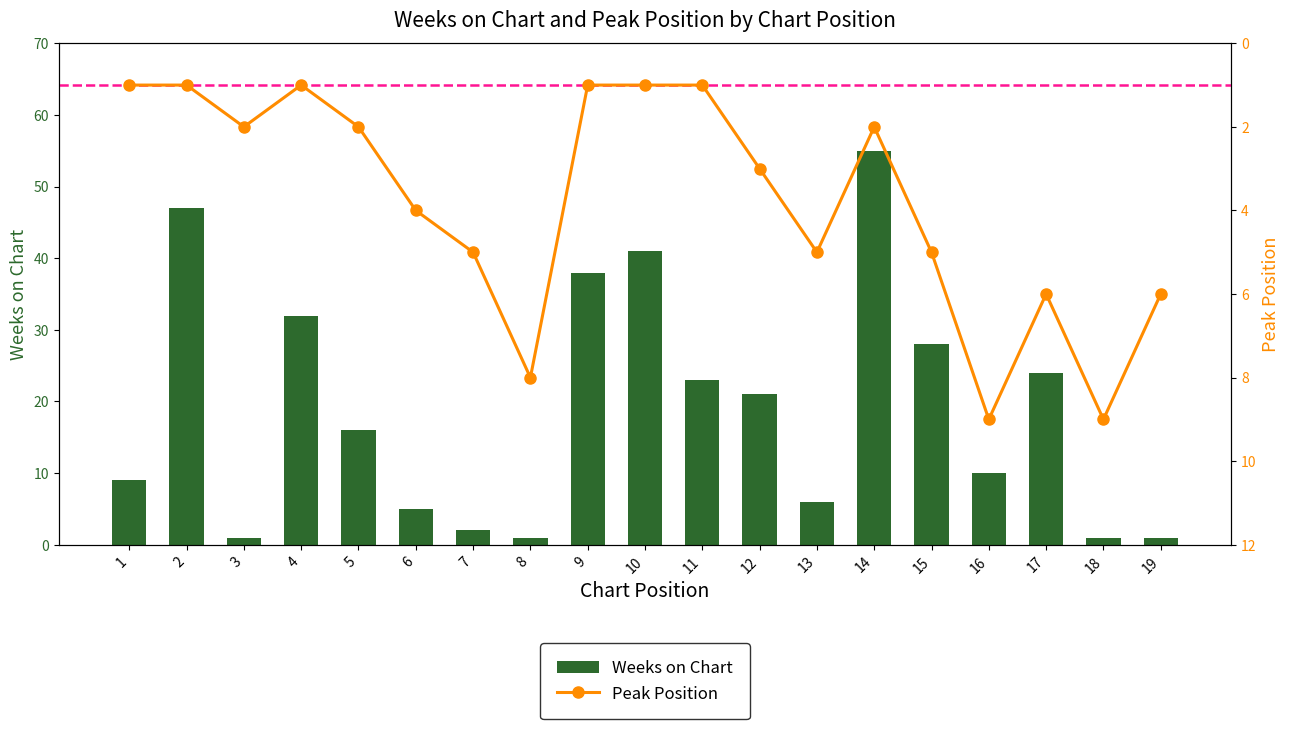

Reading left to right, what are all the values shown in this chart?

Weeks on Chart: 9	47	1	32	16	5	2	1	38	41	23	21	6	55	28	10	24	1	1
Peak Position: 1	1	2	1	2	4	5	8	1	1	1	3	5	2	5	9	6	9	6